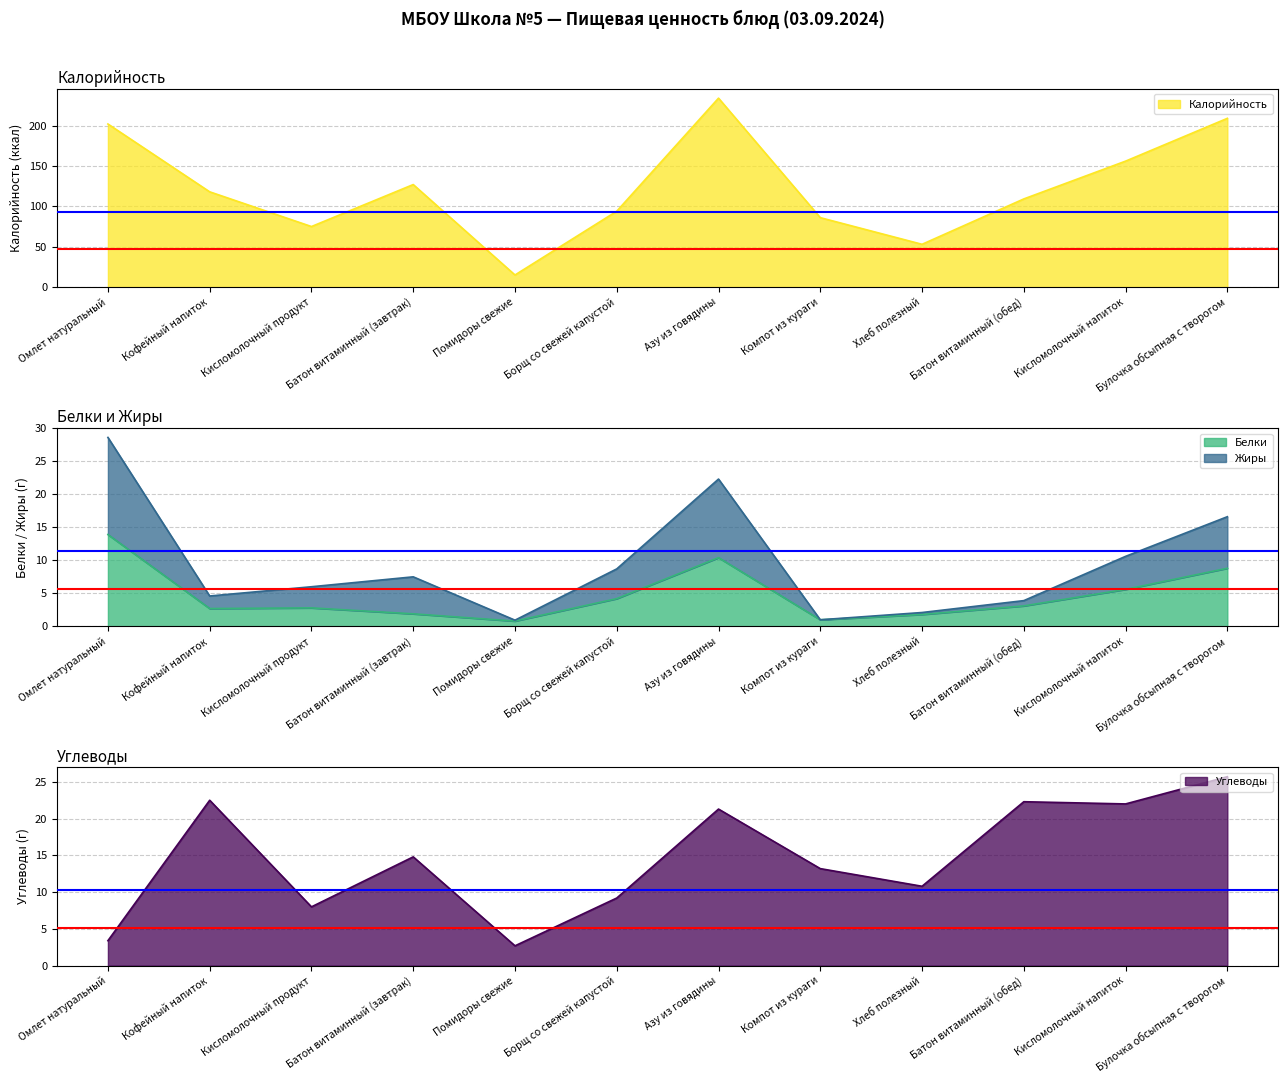

Where is the first local maximum for Жиры?

Батон витаминный (завтрак)